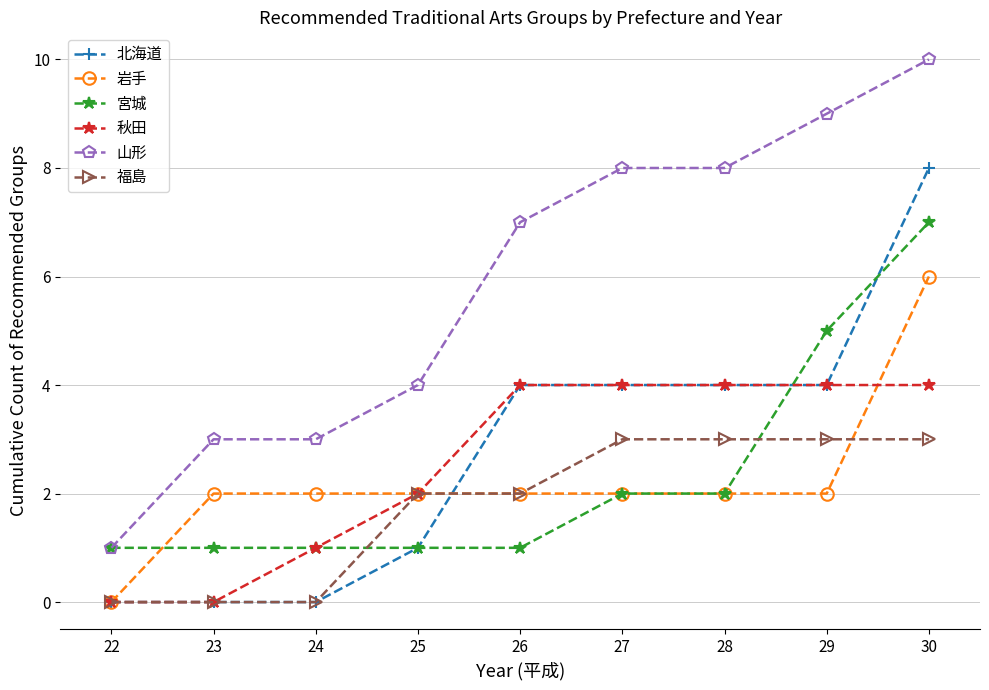

What are all the series names shown in the legend?

北海道, 岩手, 宮城, 秋田, 山形, 福島